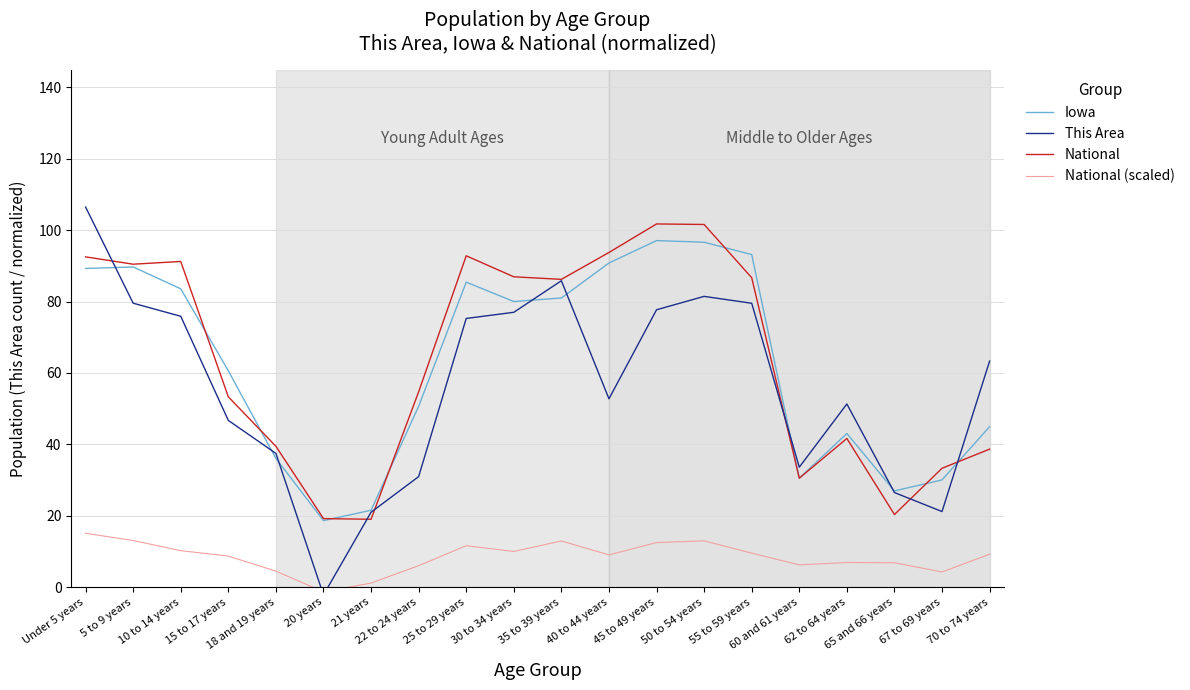

Reading left to right, extract all data points from this chart.

Iowa: 89.3	89.7	83.6	60.6	36.1	18.6	21.5	50.7	85.4	80.0	81.0	90.8	97.1	96.6	93.2	30.5	43.0	27.0	30.0	45.0
This Area: 106.5	79.6	75.9	46.7	37.5	-2.2	21.0	31.0	75.3	77.0	85.8	52.8	77.7	81.5	79.5	33.6	51.3	26.5	21.2	63.3
National: 92.5	90.5	91.2	53.3	39.5	19.2	19.0	54.7	92.8	87.0	86.2	93.8	101.8	101.6	86.7	30.5	41.6	20.3	33.3	38.7
National (scaled): 15.1	13.0	10.2	8.7	4.5	-1.3	1.1	6.0	11.6	10.0	12.9	9.0	12.5	12.9	9.5	6.2	6.9	6.8	4.2	9.2